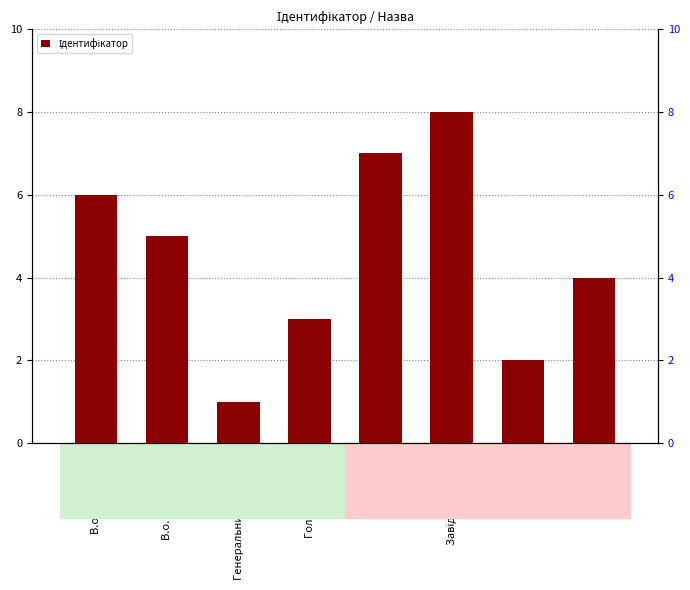

Between В.о. директора and Начальник, which is larger?

В.о. директора